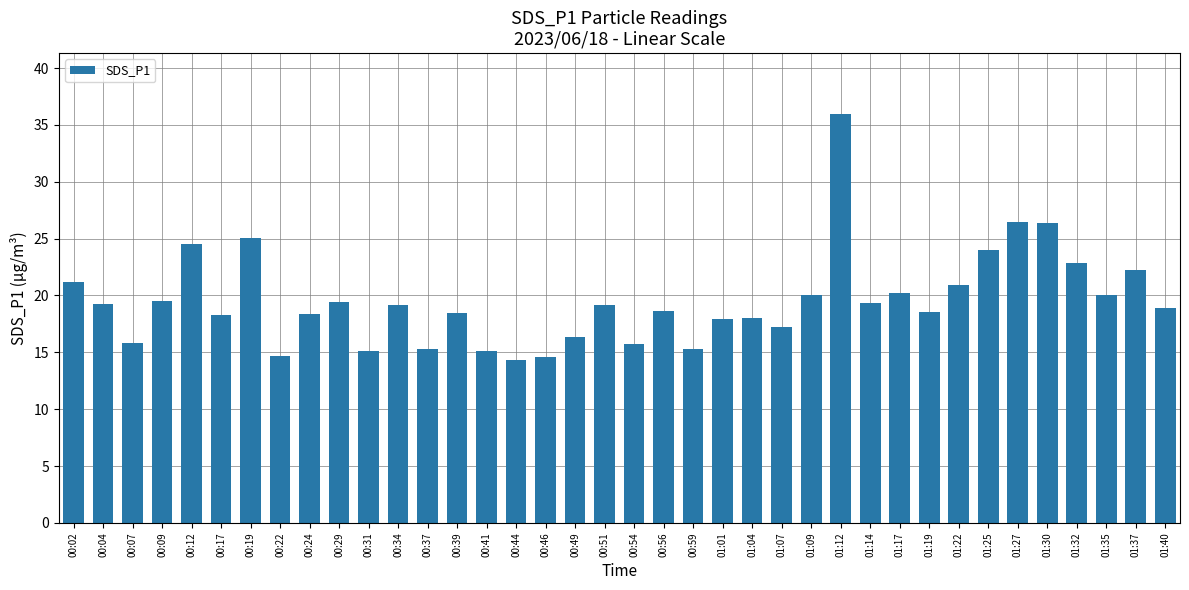

What is the sum of the values at 00:31 and 01:07?

32.4